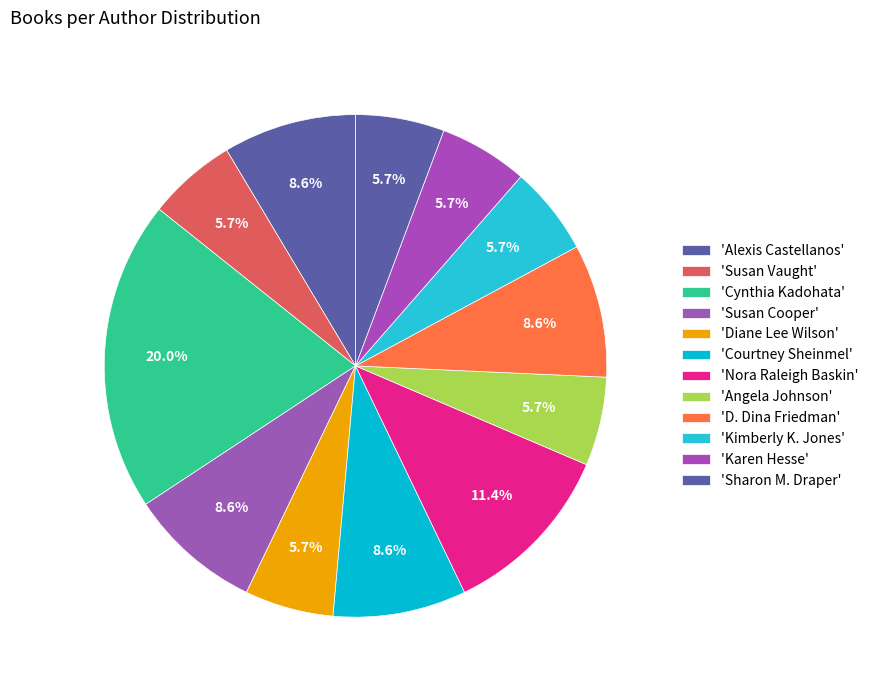

Does any single category account for the majority?

No